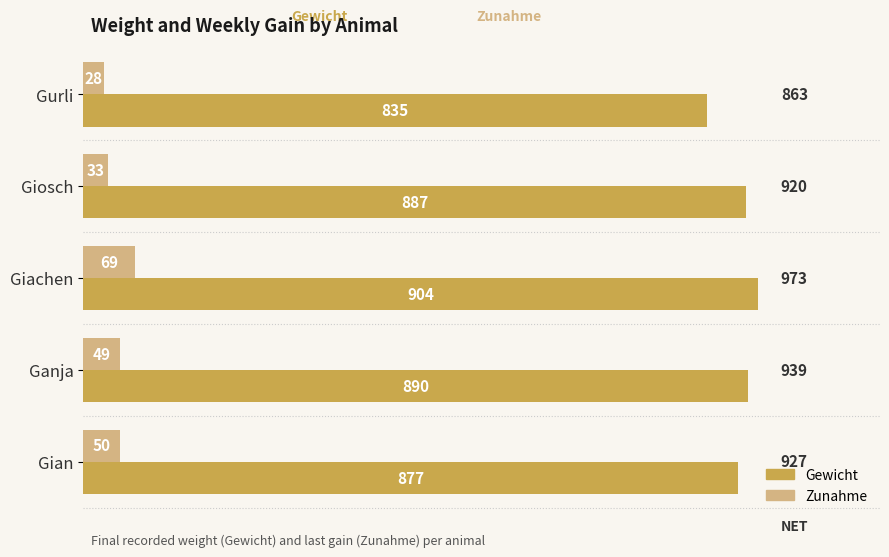

Is the value of Zunahme at Gian greater than the value of Gewicht at Gurli?

No